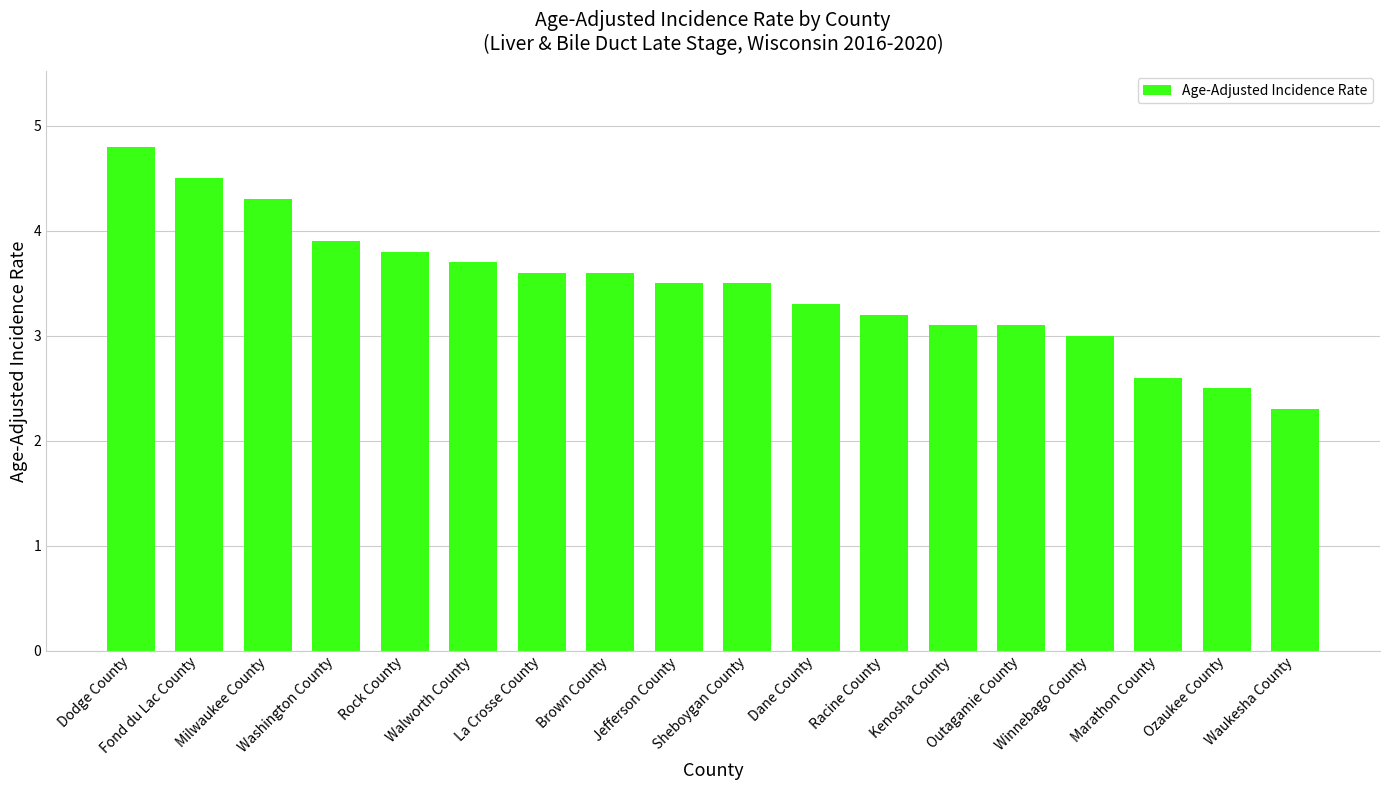

What is the average value?

3.5